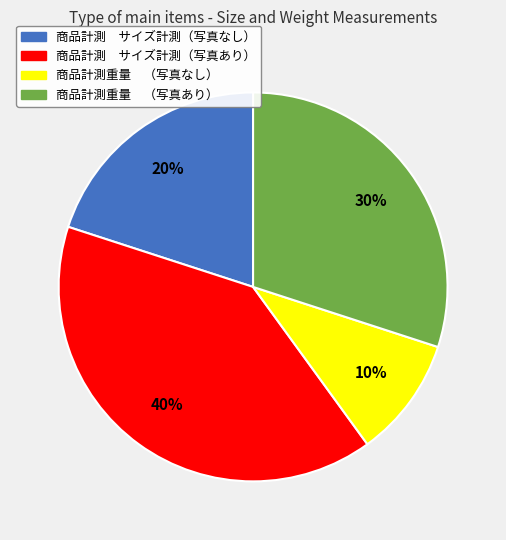

What is the smallest slice in the pie chart?

商品計測重量 （写真なし）